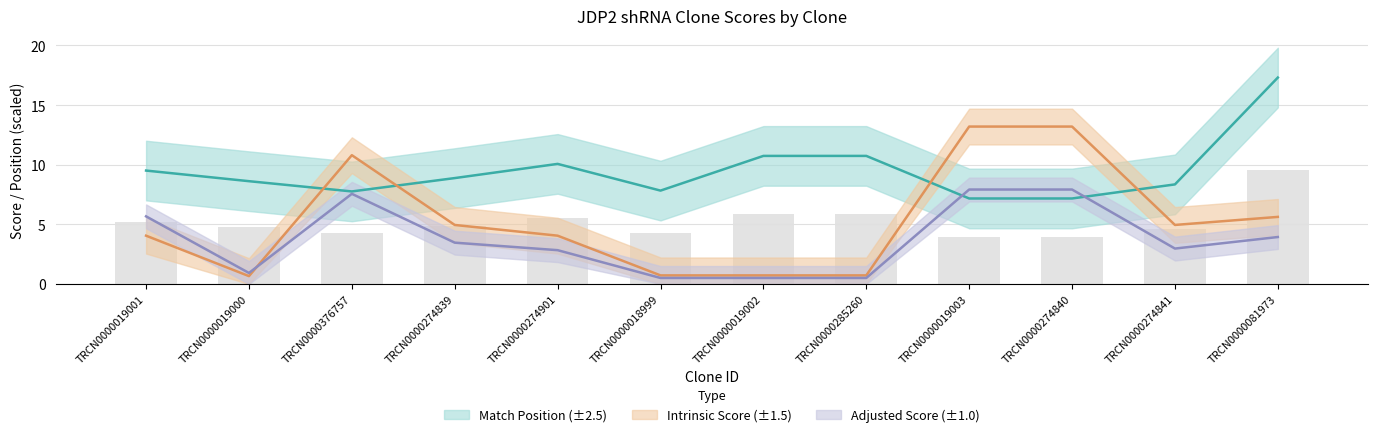

List the labels in order of Match Position value, largest first.

TRCN0000081973, TRCN0000019002, TRCN0000285260, TRCN0000274901, TRCN0000019001, TRCN0000274839, TRCN0000019000, TRCN0000274841, TRCN0000018999, TRCN0000376757, TRCN0000019003, TRCN0000274840